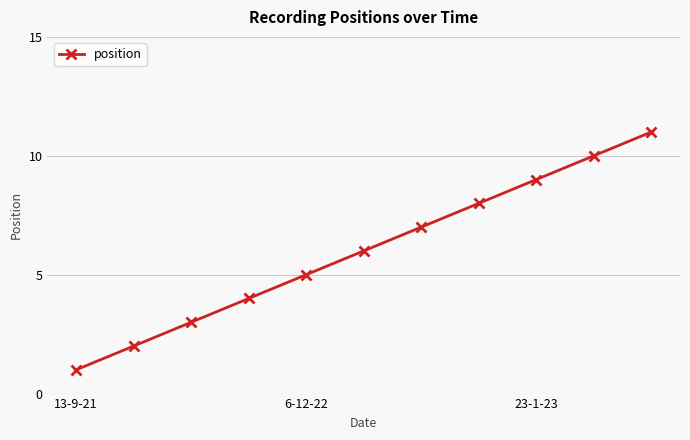

What is the maximum value shown in the chart?

11